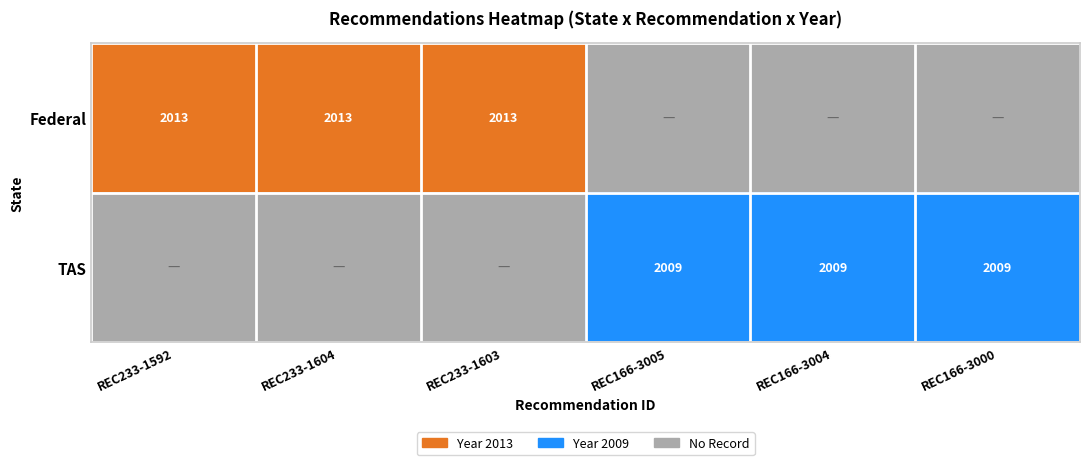

Which label corresponds to the smallest value in the chart?

REC166-3005